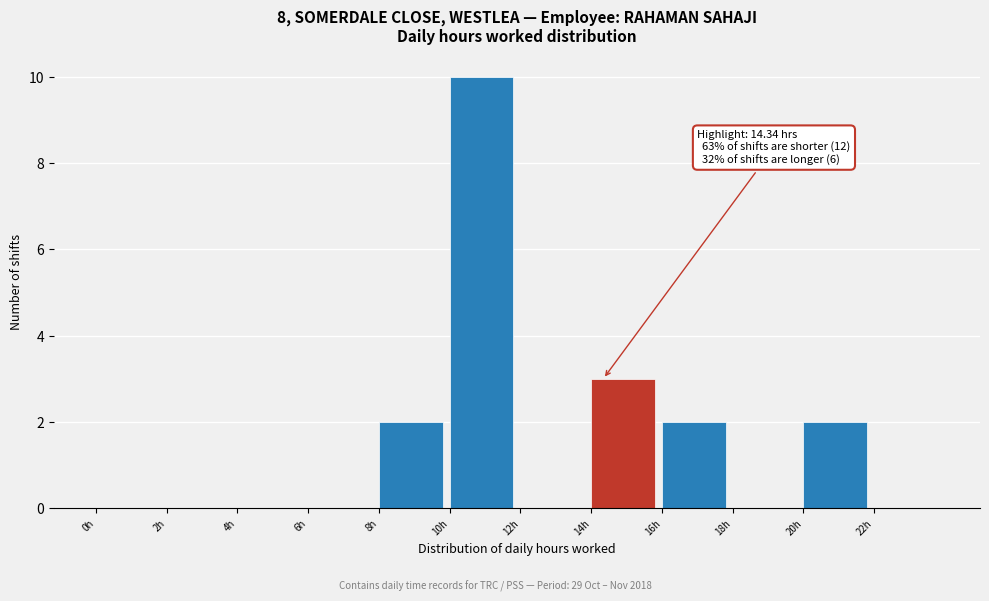

Over which range of the x-axis is the bar tallest?

10 to 12